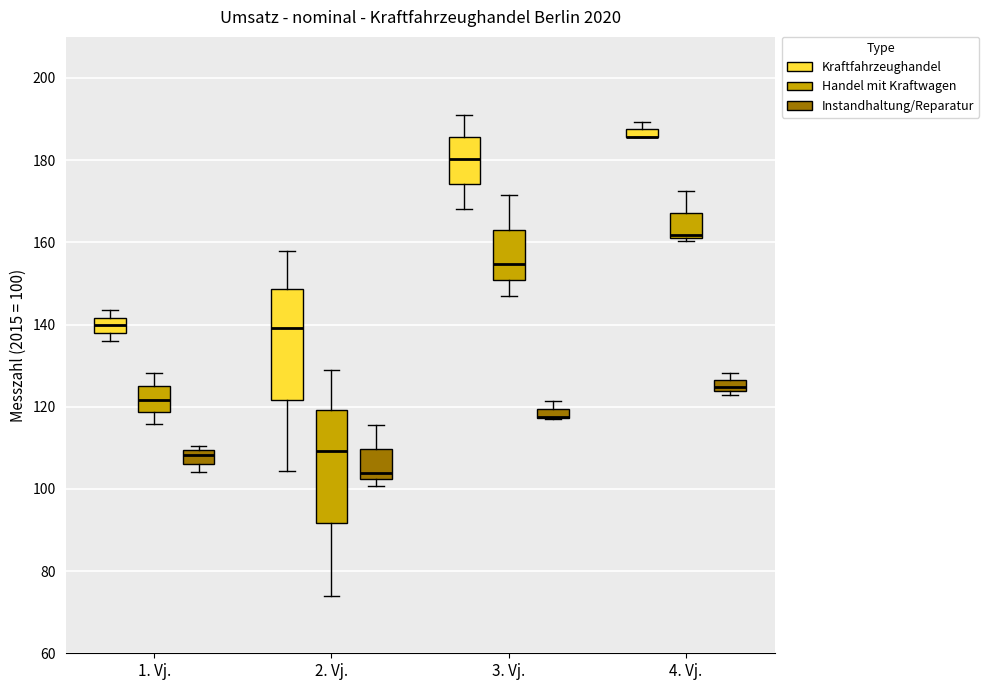

Where does the median line of the box for 2. Vj. (Handel mit Kraftwagen) sit on the y-axis? The values are not printed on the chart, so give them approximately, as read against the axis.

110